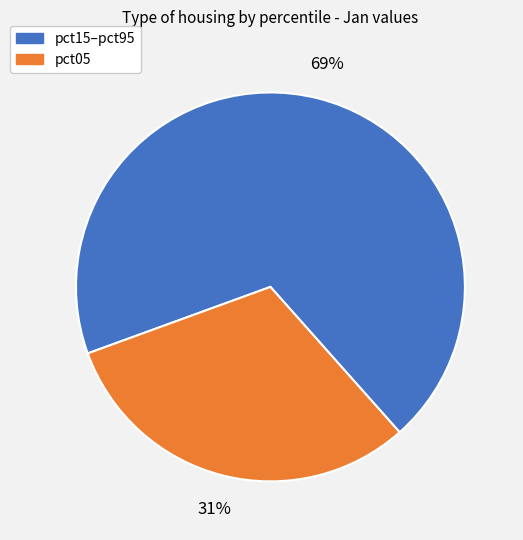

Is there any slice that represents more than half of the pie?

Yes